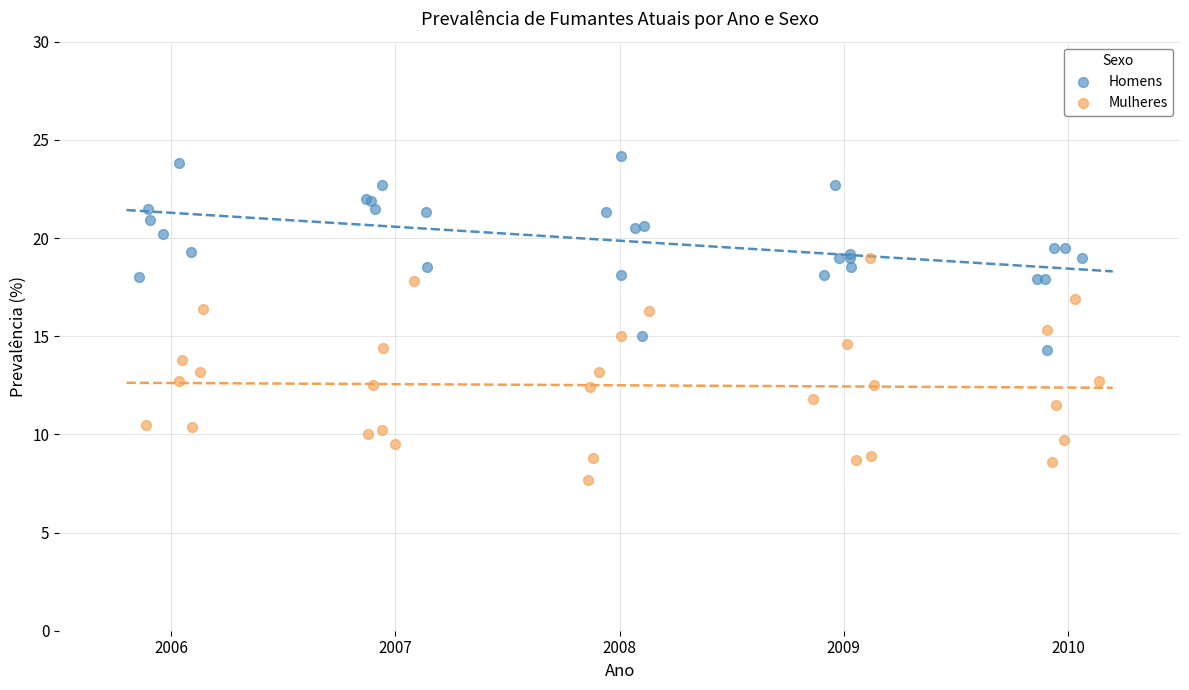

Which series contains the highest Y value?

Homens